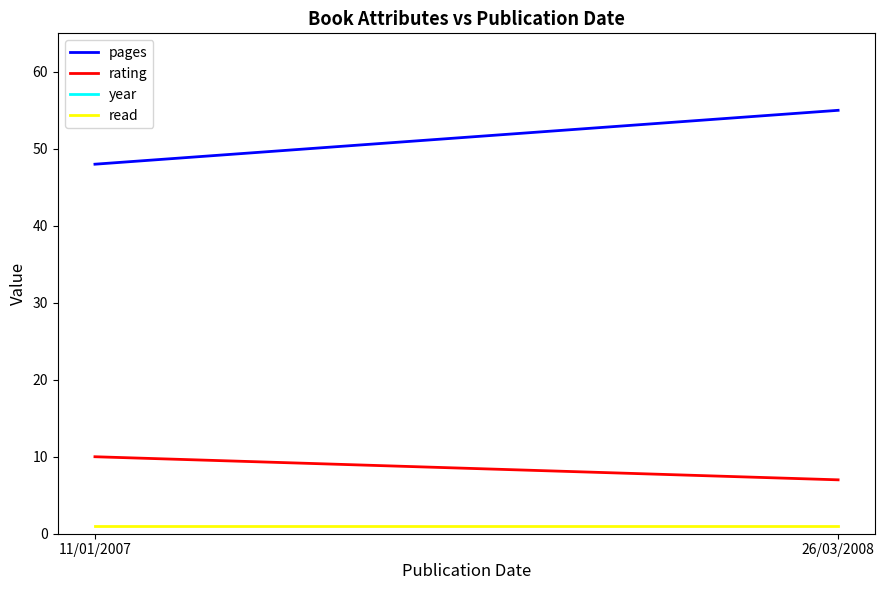

Reading left to right, list all the values displayed in this chart.

pages: 11/01/2007=48	26/03/2008=55
rating: 11/01/2007=10	26/03/2008=7
year: 11/01/2007=2007	26/03/2008=2008
read: 11/01/2007=1	26/03/2008=1